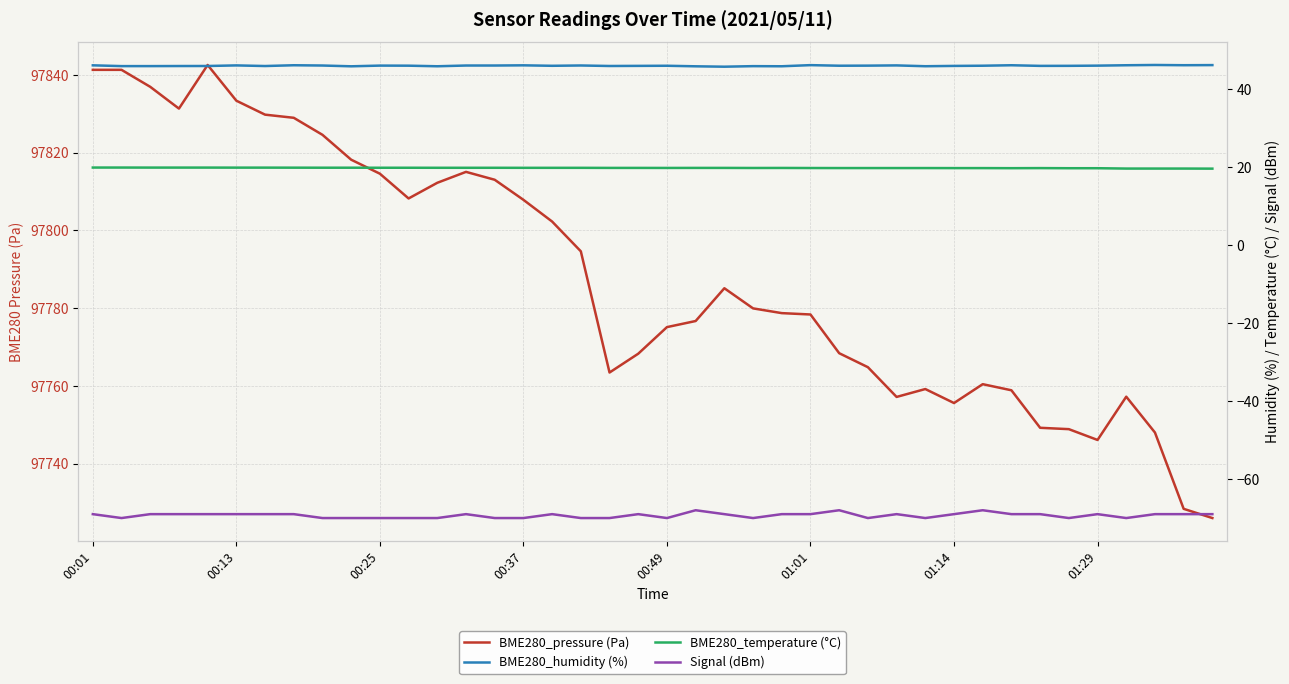

Reading left to right, extract all data points from this chart.

BME280_pressure (Pa): 97841.3	97841.3	97836.9	97831.3	97842.5	97833.3	97829.8	97828.9	97824.6	97818.2	97814.6	97808.2	97812.2	97815.0	97813.0	97807.8	97802.2	97794.6	97763.4	97768.2	97775.1	97776.7	97785.1	97779.9	97778.7	97778.3	97768.4	97764.8	97757.1	97759.2	97755.6	97760.4	97758.8	97749.2	97748.8	97746.1	97757.2	97748.0	97728.3	97726.0
BME280_humidity (%): 46.0	45.8	45.8	45.8	45.8	46.0	45.8	46.0	45.9	45.7	45.9	45.9	45.8	45.9	45.9	46.0	45.9	46.0	45.8	45.9	45.9	45.7	45.6	45.8	45.8	46.0	45.9	45.9	46.0	45.8	45.8	45.9	46.0	45.9	45.9	45.9	46.0	46.1	46.0	46.0
BME280_temperature (°C): 19.8	19.8	19.8	19.8	19.8	19.8	19.8	19.8	19.8	19.8	19.8	19.8	19.7	19.7	19.7	19.7	19.7	19.7	19.7	19.7	19.7	19.7	19.7	19.7	19.7	19.7	19.7	19.7	19.7	19.7	19.7	19.7	19.6	19.7	19.6	19.6	19.5	19.5	19.5	19.5
Signal (dBm): -69.0	-70.0	-69.0	-69.0	-69.0	-69.0	-69.0	-69.0	-70.0	-70.0	-70.0	-70.0	-70.0	-69.0	-70.0	-70.0	-69.0	-70.0	-70.0	-69.0	-70.0	-68.0	-69.0	-70.0	-69.0	-69.0	-68.0	-70.0	-69.0	-70.0	-69.0	-68.0	-69.0	-69.0	-70.0	-69.0	-70.0	-69.0	-69.0	-69.0